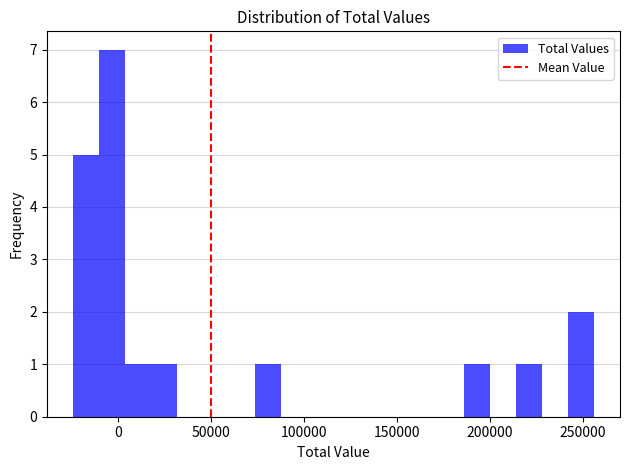

Read against the x-axis, roughly where is the centre of the tallest bar?

-5000